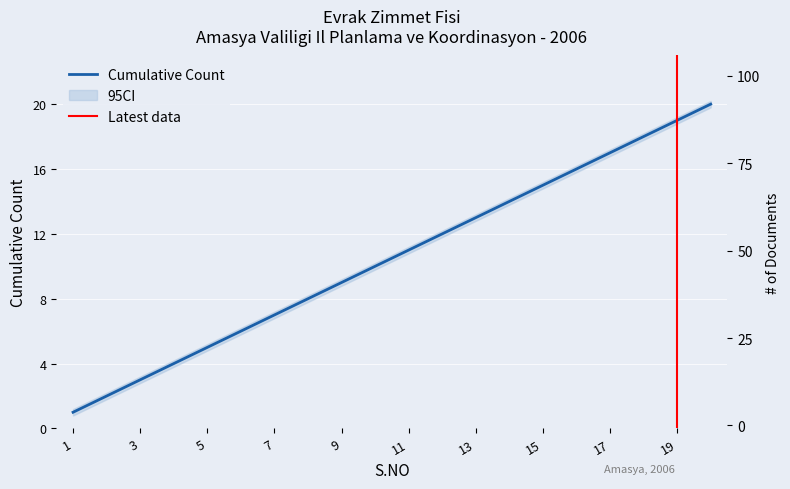

Does the chart display data point markers on the line(s)?

No